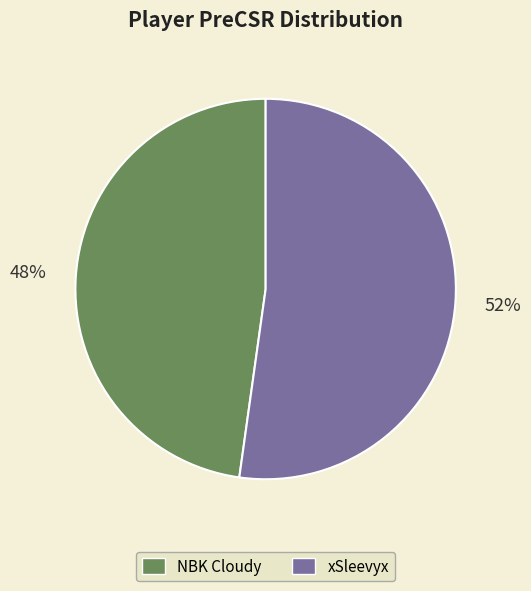

Is the sum of xSleevyx and NBK Cloudy greater than half?

Yes